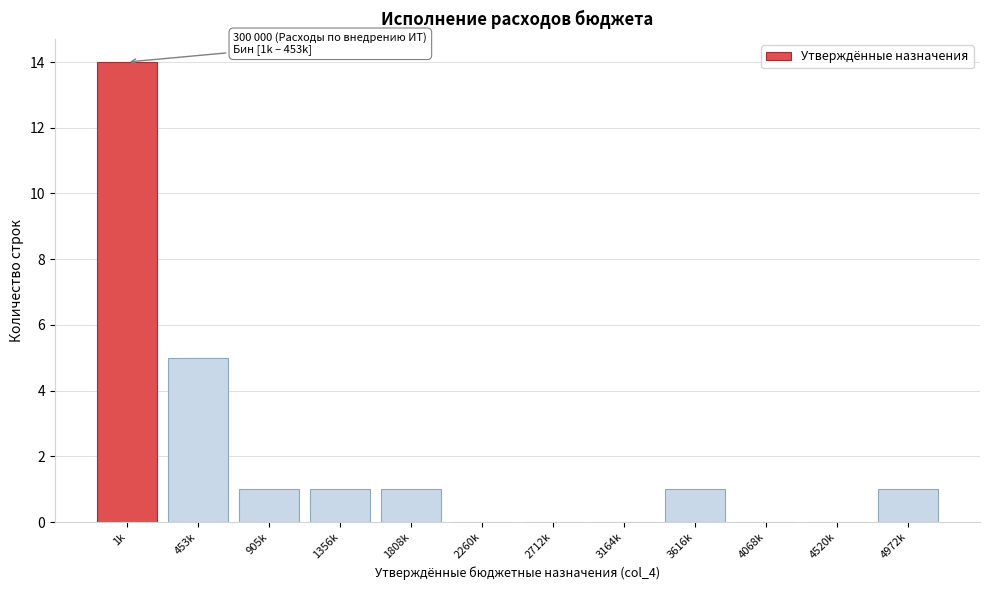

Reading right to left, transcribe all the data shown in this chart.

4972k=1	4520k=0	4068k=0	3616k=1	3164k=0	2712k=0	2260k=0	1808k=1	1356k=1	905k=1	453k=5	1k=14